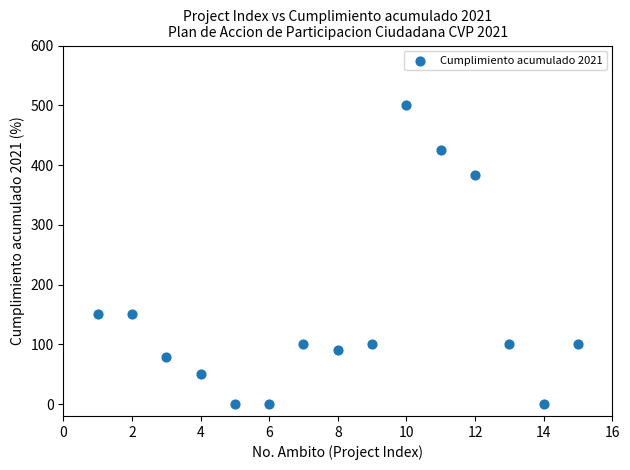

What is the range of Y values (max minus min)?

500.0